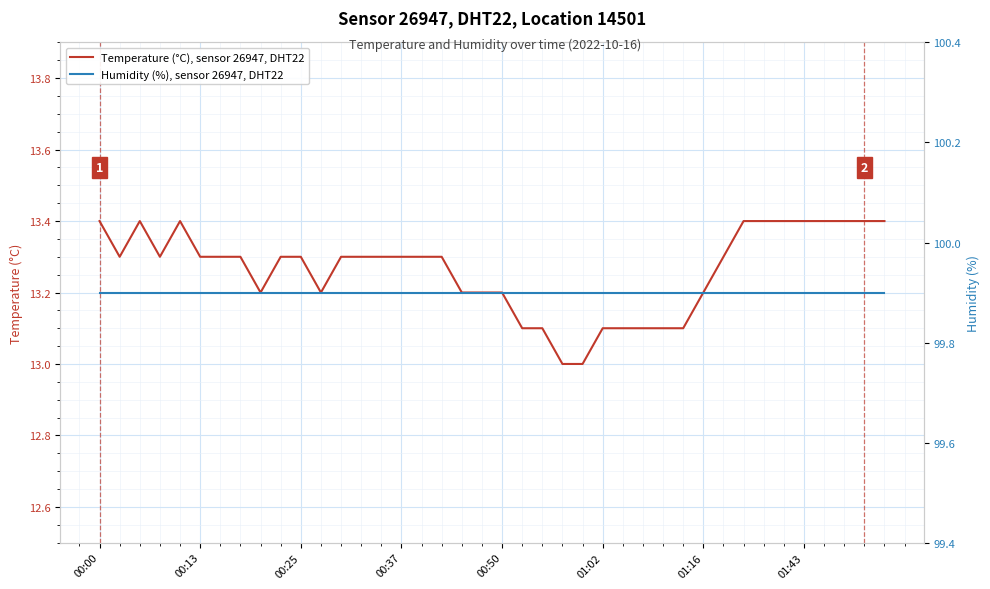

Which category has the highest value in the Humidity (%), sensor 26947, DHT22 series?

00:00